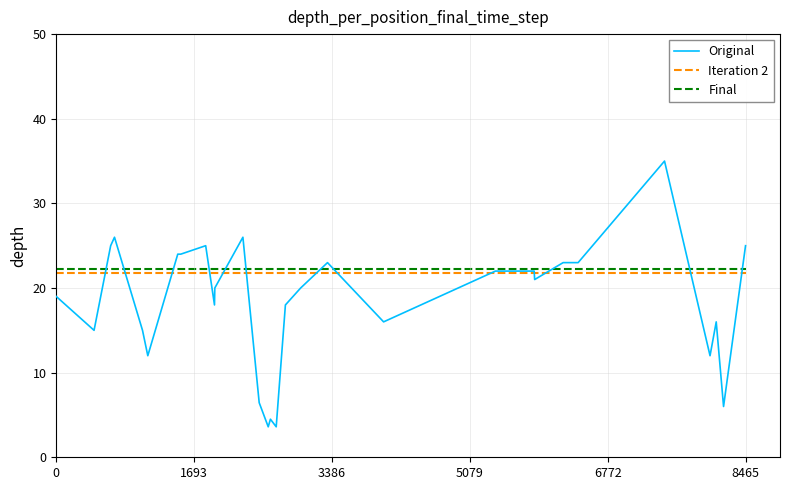

What is the minimum value for Iteration 2?

21.8